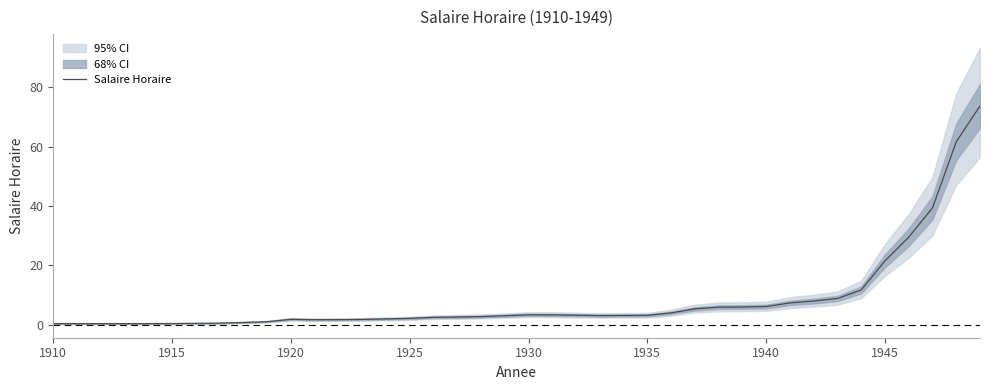

Reading right to left, extract all data points from this chart.

73.7	61.6	39.3	29.4	21.5	11.7	8.8	8.0	7.3	6.1	6.0	5.9	5.3	4.0	3.1	3.1	3.1	3.2	3.3	3.3	3.0	2.7	2.6	2.5	2.1	1.9	1.8	1.7	1.7	1.8	1.0	0.7	0.5	0.4	0.4	0.3	0.3	0.3	0.3	0.3